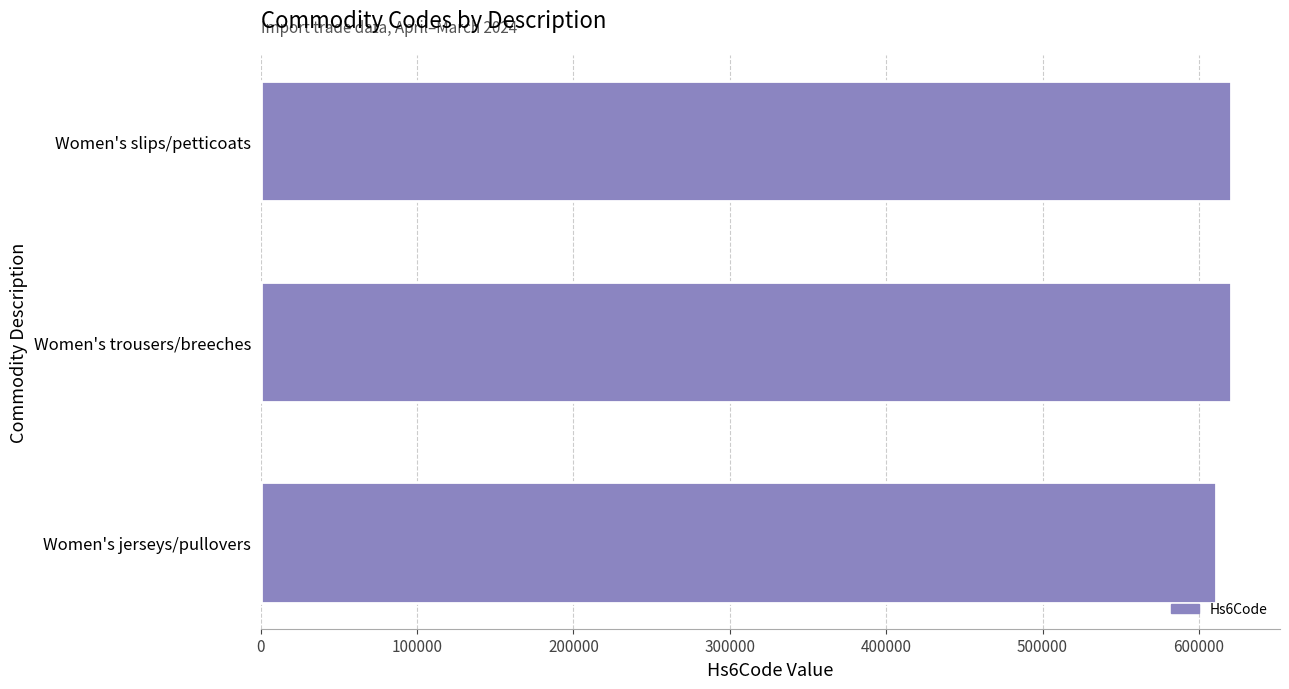

At which label is the value closest to 615919?

Women's trousers/breeches